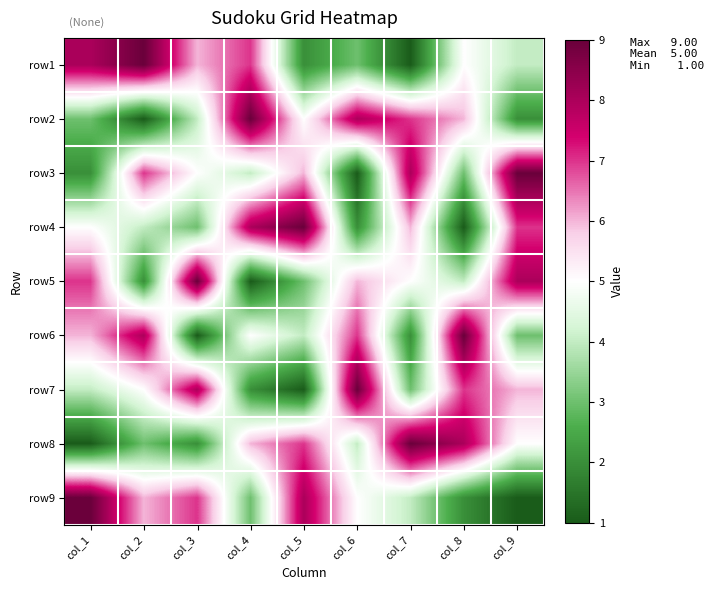

What is the difference between the highest and lowest values at col_4?

8